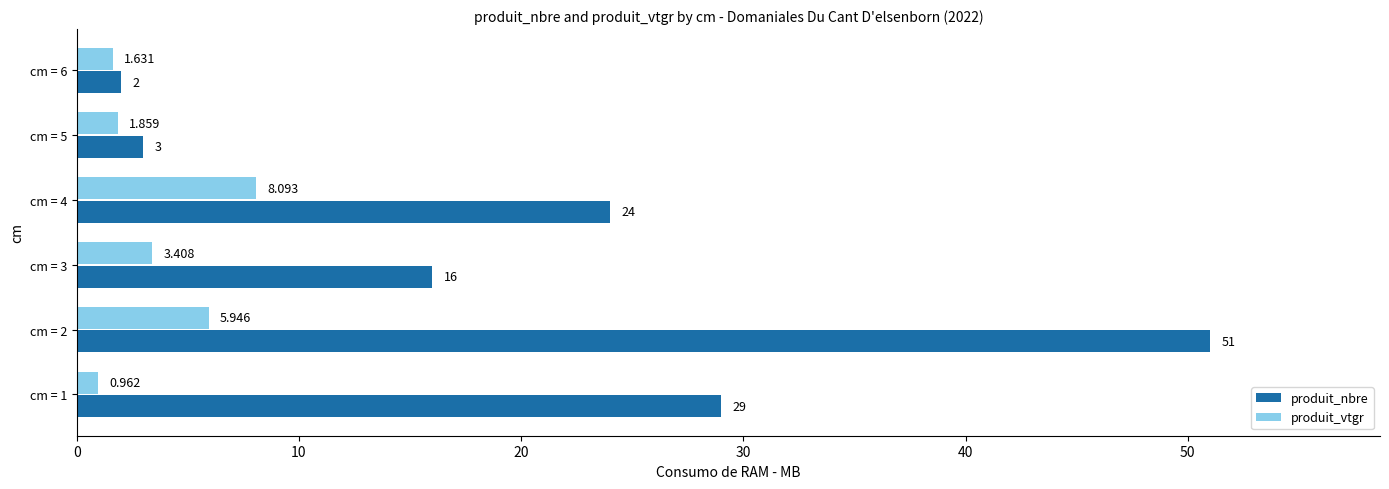

At which label is produit_nbre closest to 26?

cm = 4